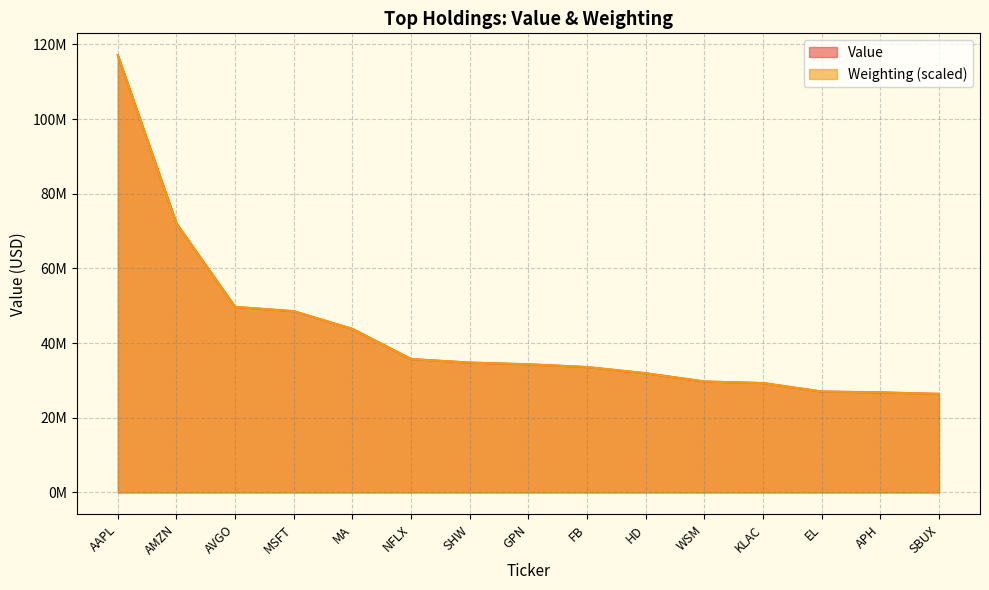

What is the label of the 4th point from the right?

KLAC